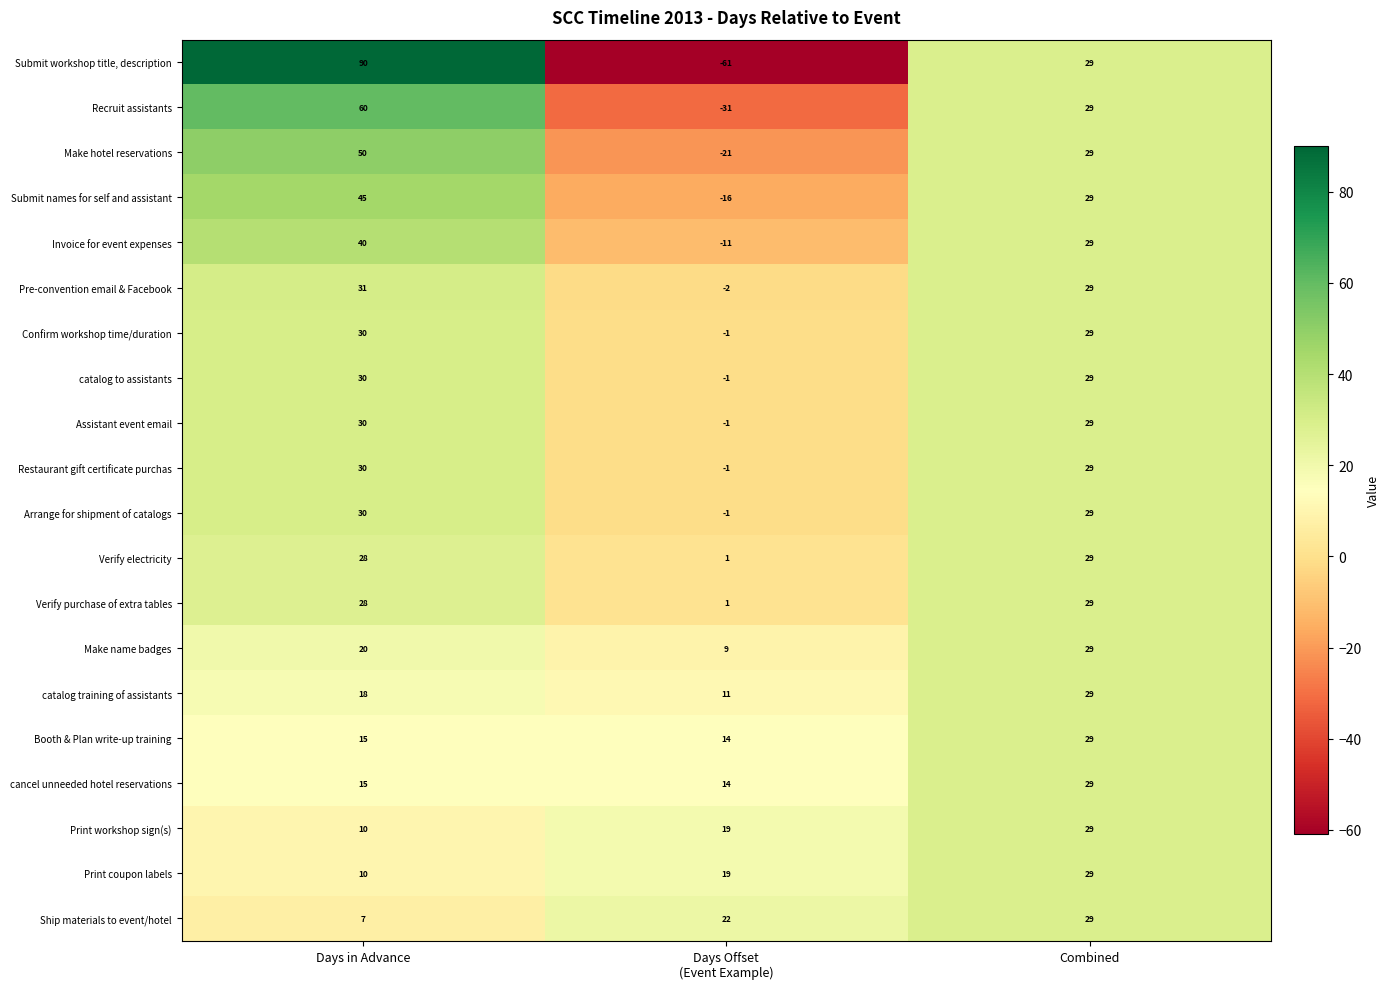

How many distinct data groups are displayed?

20